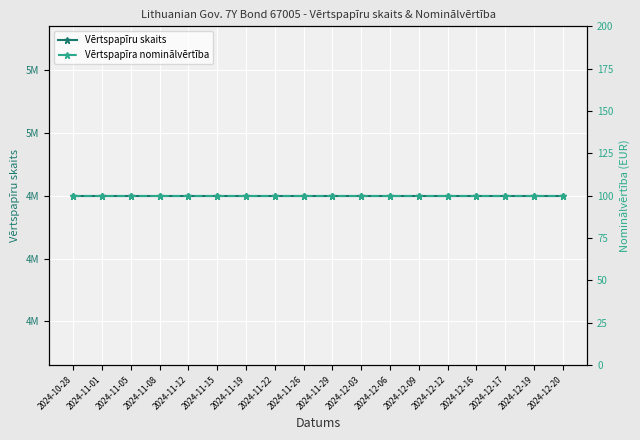

Which category has the highest value across all series?

2024-10-28